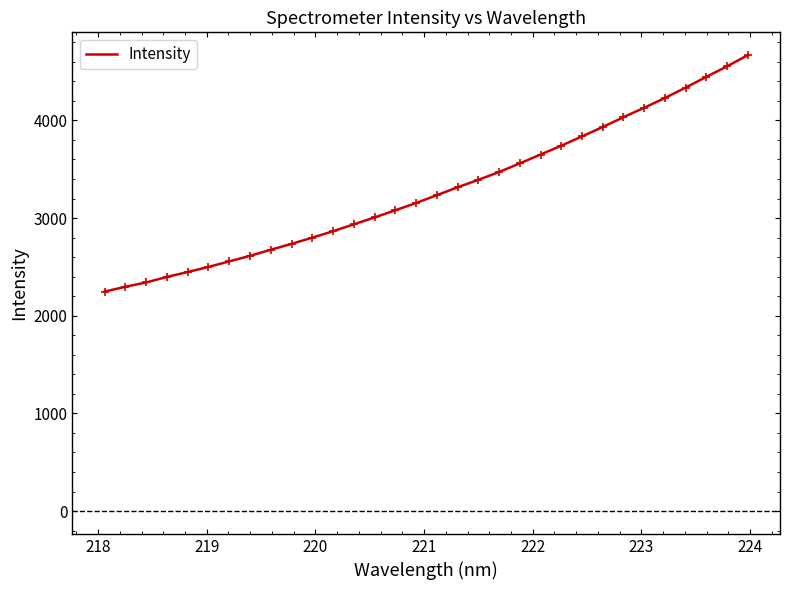

What is the difference between the maximum and minimum values?

2420.5